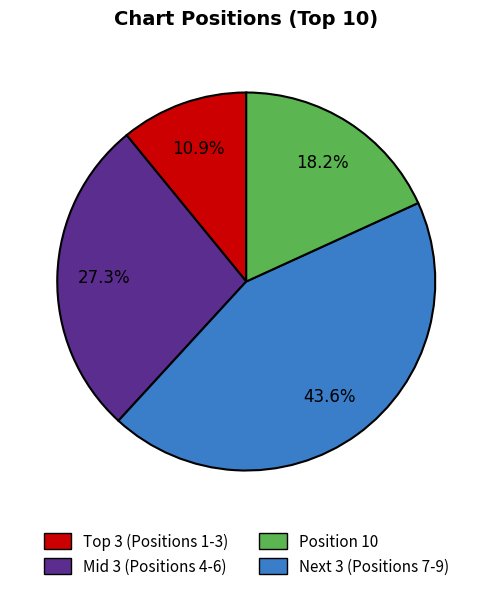

To the nearest percent, what is the average slice percentage?

25%